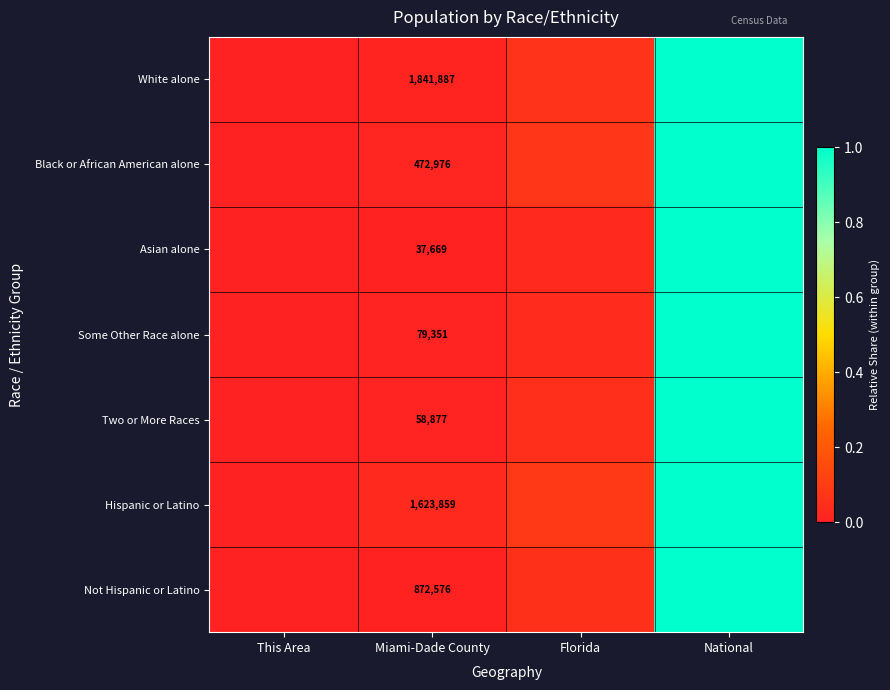

At how many categories does at least one series exceed 0?

4